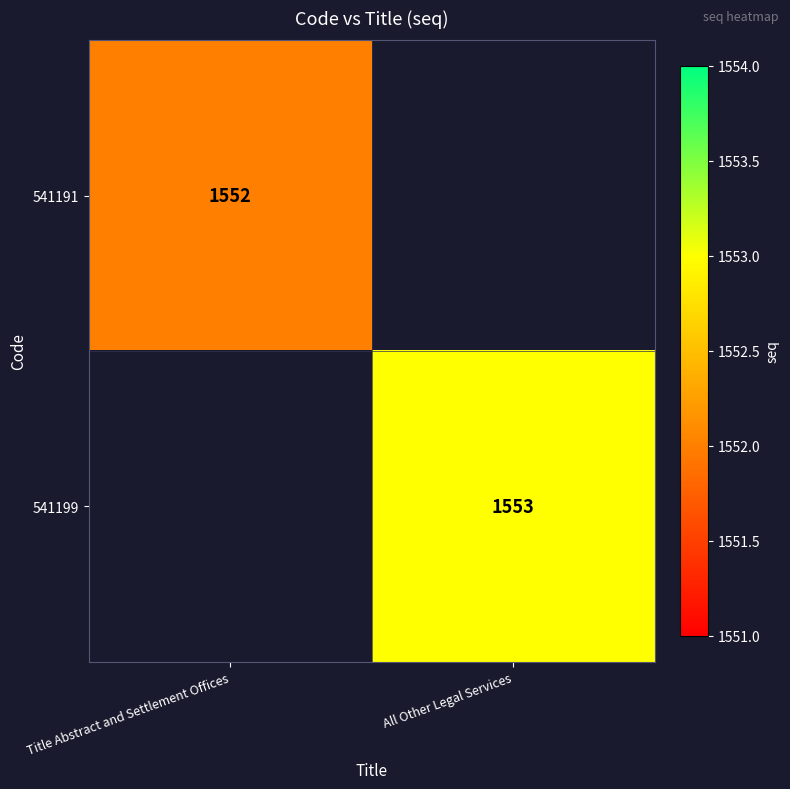

At which category does the chart reach its peak across all series?

All Other Legal Services